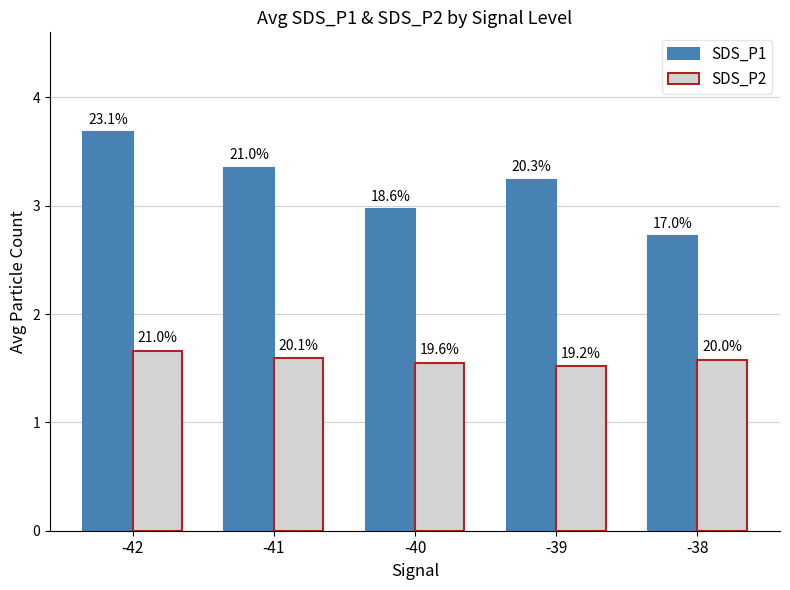

Reading right to left, extract all data points from this chart.

SDS_P1: -38=2.7	-39=3.2	-40=3.0	-41=3.4	-42=3.7
SDS_P2: -38=1.6	-39=1.5	-40=1.6	-41=1.6	-42=1.7